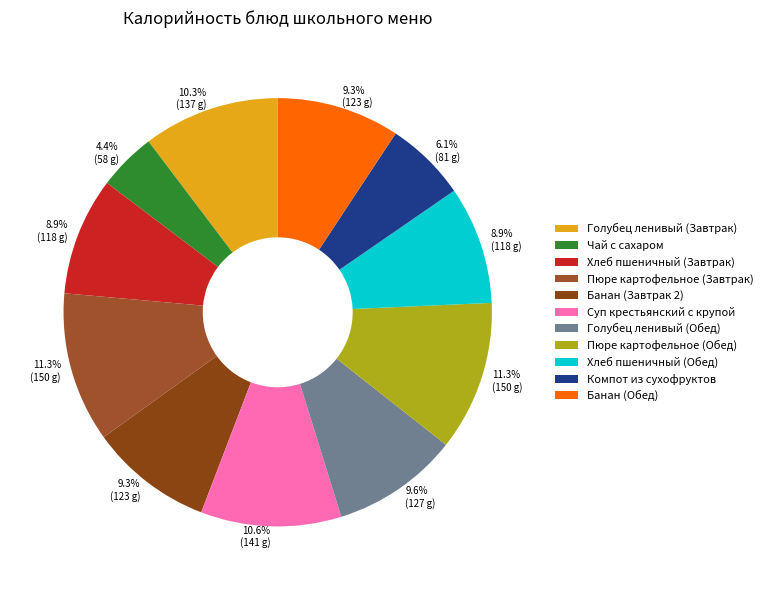

Rank the categories by value from highest to lowest.

Пюре картофельное (Завтрак), Пюре картофельное (Обед), Суп крестьянский с крупой, Голубец ленивый (Завтрак), Голубец ленивый (Обед), Банан (Завтрак 2), Банан (Обед), Хлеб пшеничный (Завтрак), Хлеб пшеничный (Обед), Компот из сухофруктов, Чай с сахаром